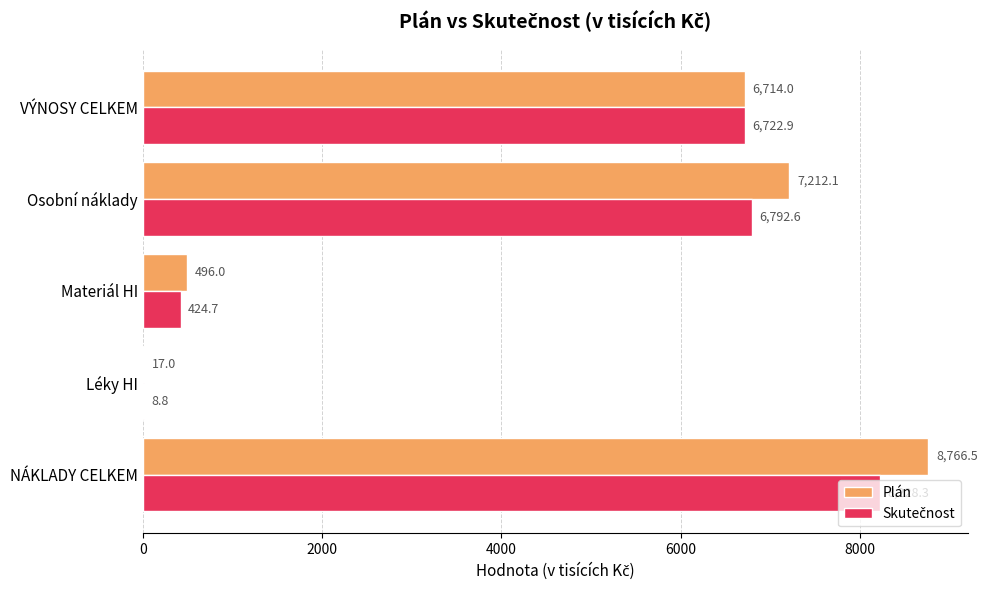

Which category has the highest value in the Plán series?

NÁKLADY CELKEM